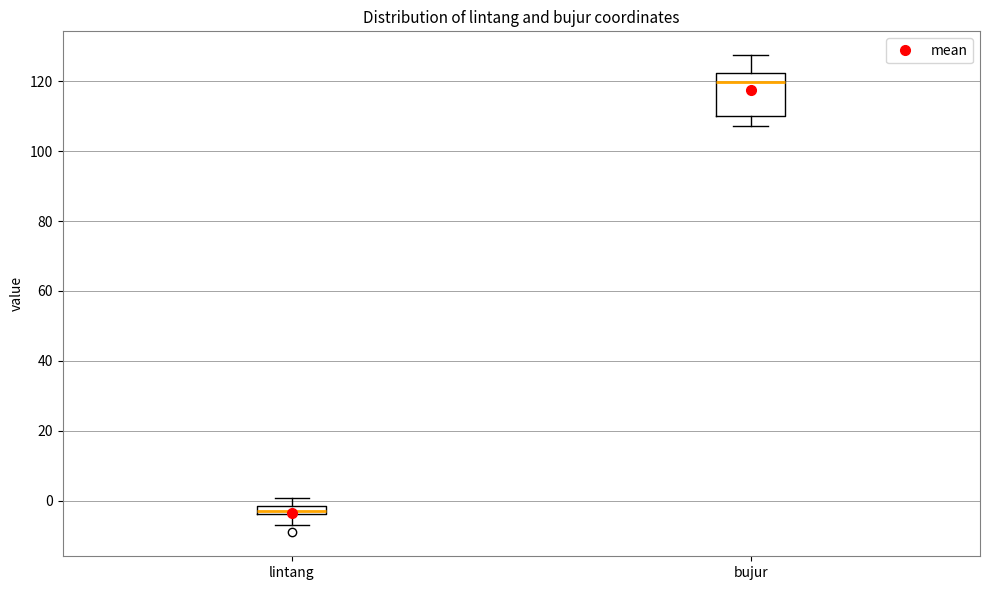

Where is the upper edge of the box for bujur on the y-axis? The values are not printed on the chart, so give them approximately, as read against the axis.

122